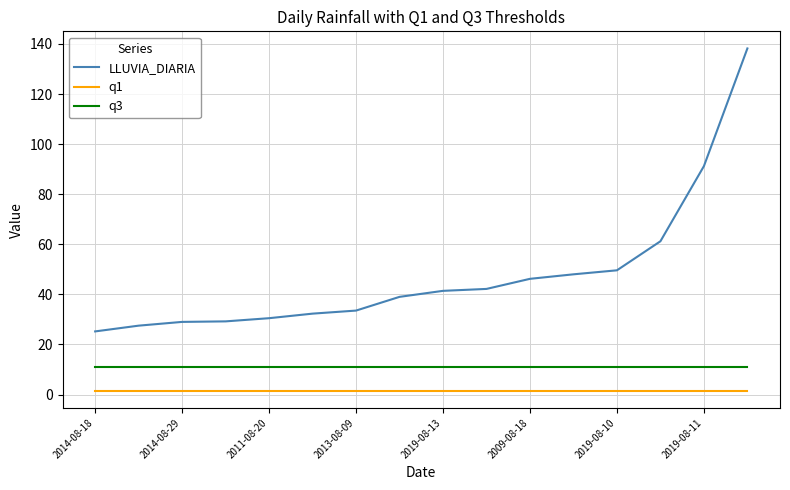

Which series has the largest range (max minus min)?

LLUVIA_DIARIA